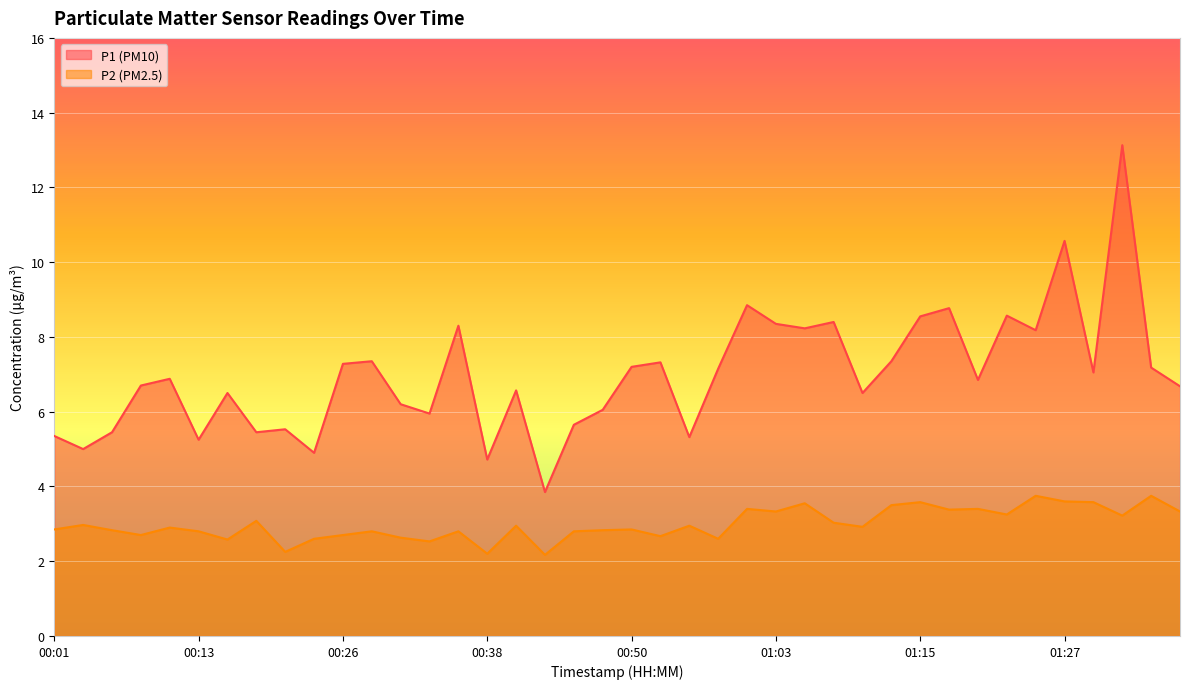

What are all the series names shown in the legend?

P1, P2